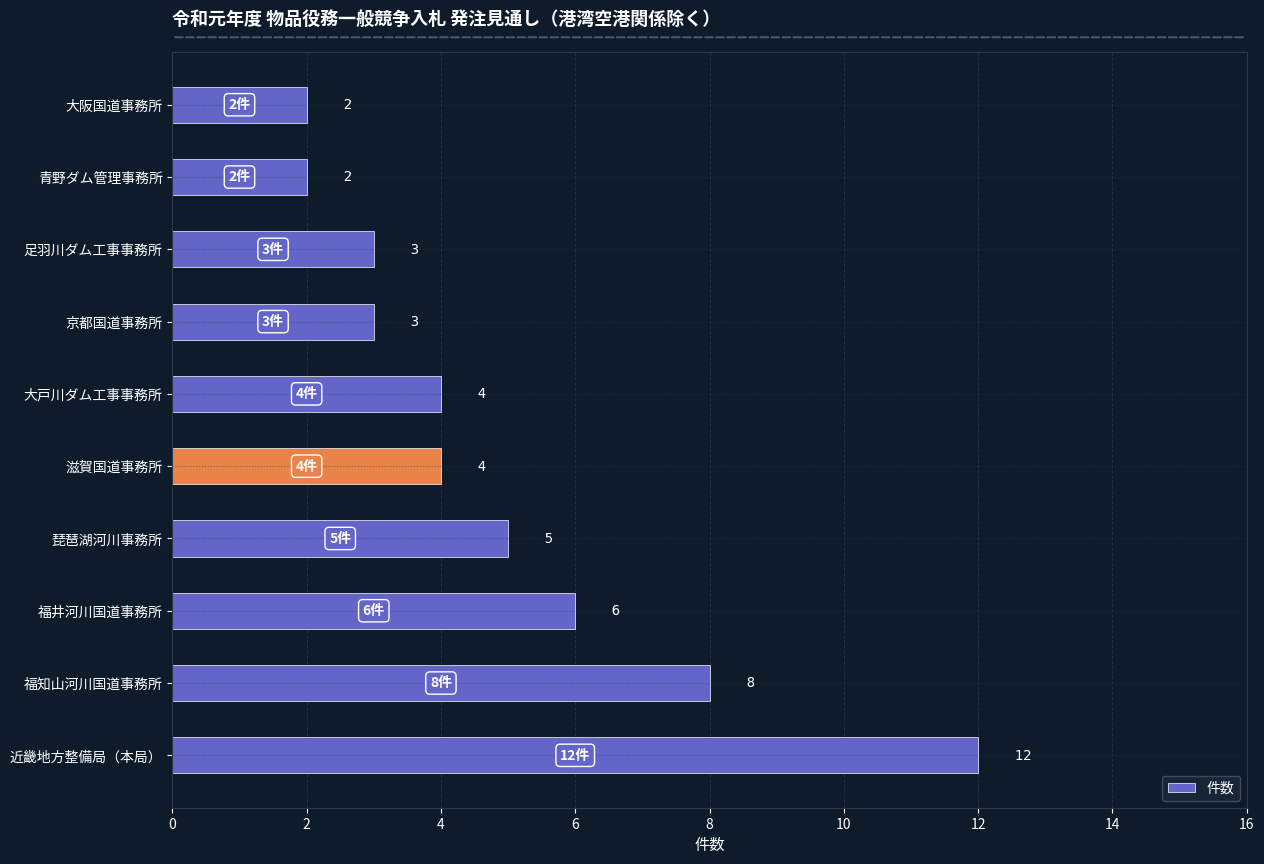

How many data points are less than 4?

4